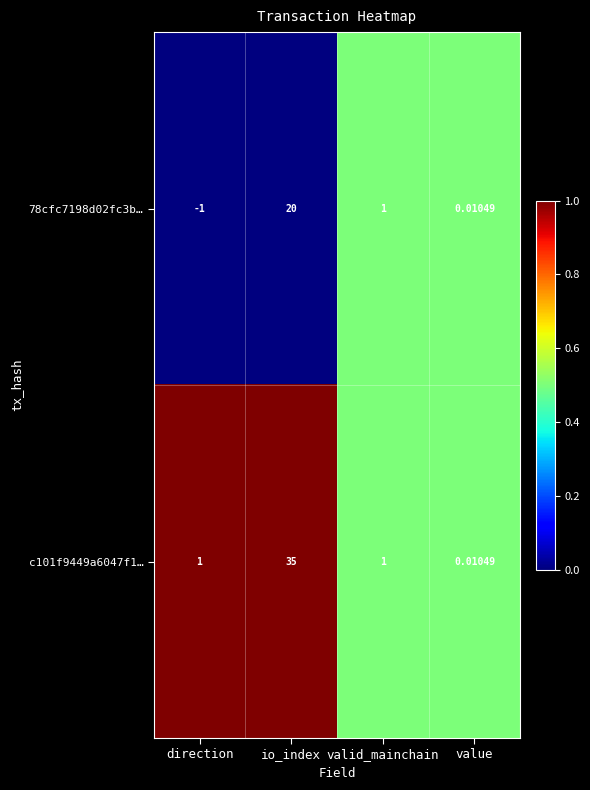

How many values in the 78cfc7198d02fc3b… series are below 1?

2